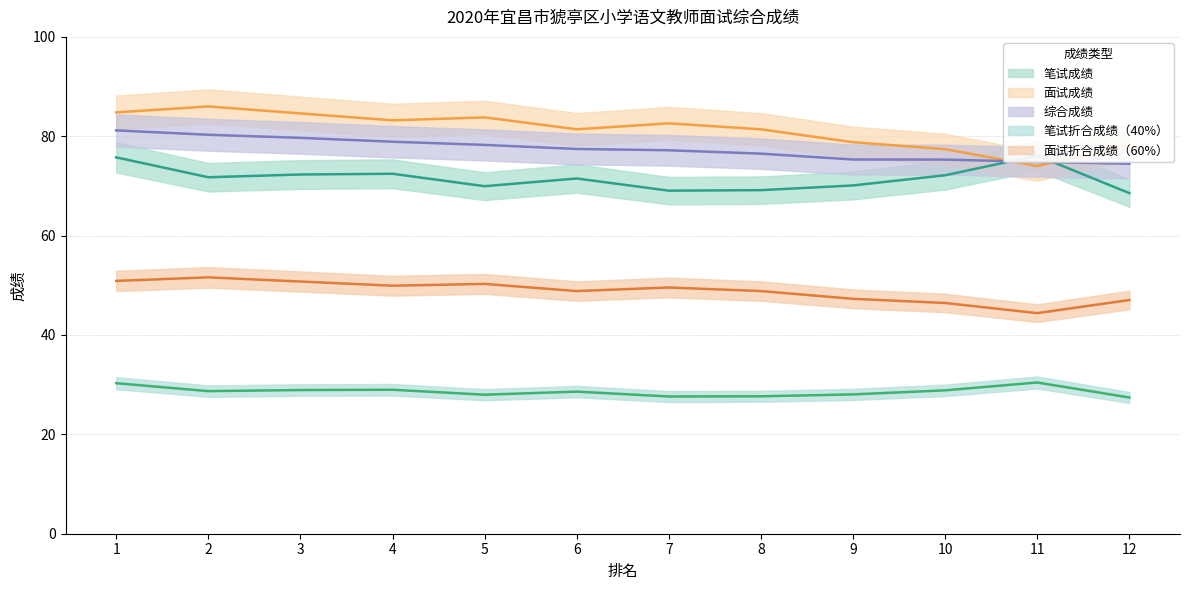

List the labels in order of 笔试成绩 value, largest first.

11, 1, 4, 3, 10, 2, 6, 9, 5, 8, 7, 12